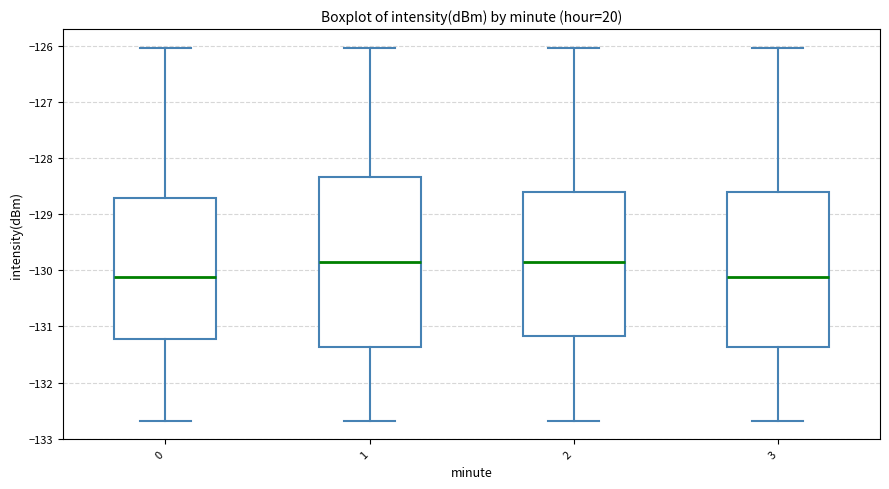

Reading left to right, transcribe this box plot: for each box, give where its median line is, the range the box spans, and where its two whiskers end, as read against the y-axis. The values are not printed on the chart, so give them approximately, as read against the axis.

0: median -130.1, box -131.2 to -128.7, whiskers -132.7 to -126.0
1: median -129.8, box -131.4 to -128.3, whiskers -132.7 to -126.0
2: median -129.8, box -131.2 to -128.6, whiskers -132.7 to -126.0
3: median -130.1, box -131.4 to -128.6, whiskers -132.7 to -126.0